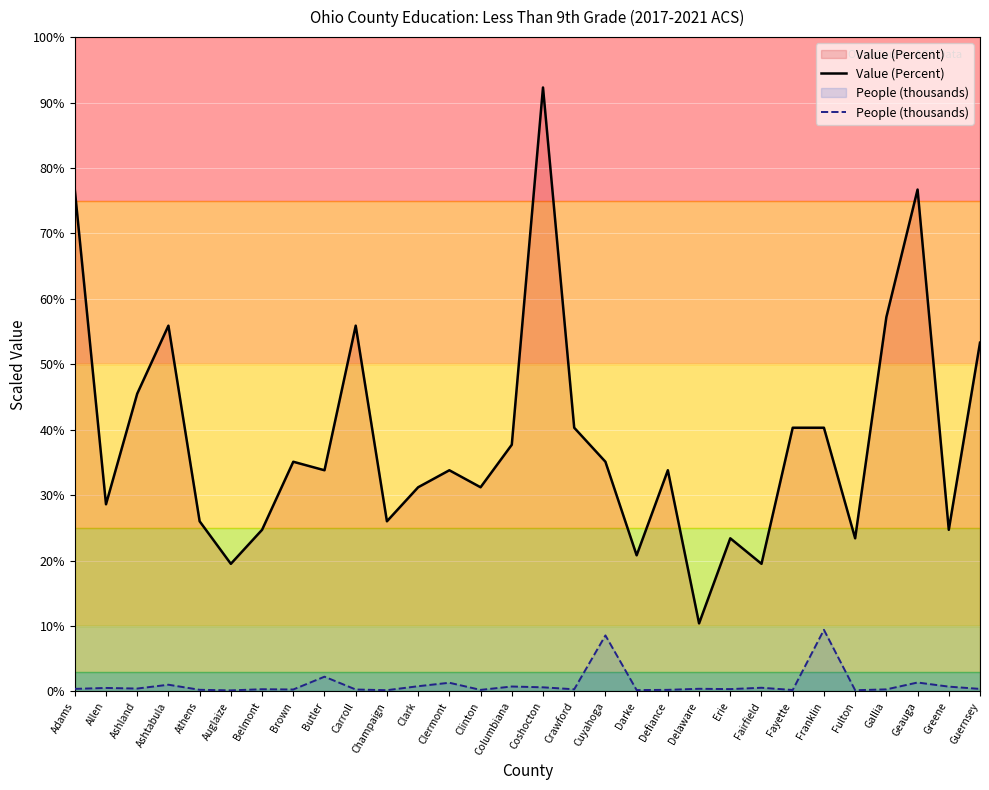

Rank the series by their average value, from highest to lowest.

Value (Percent), People (thousands)